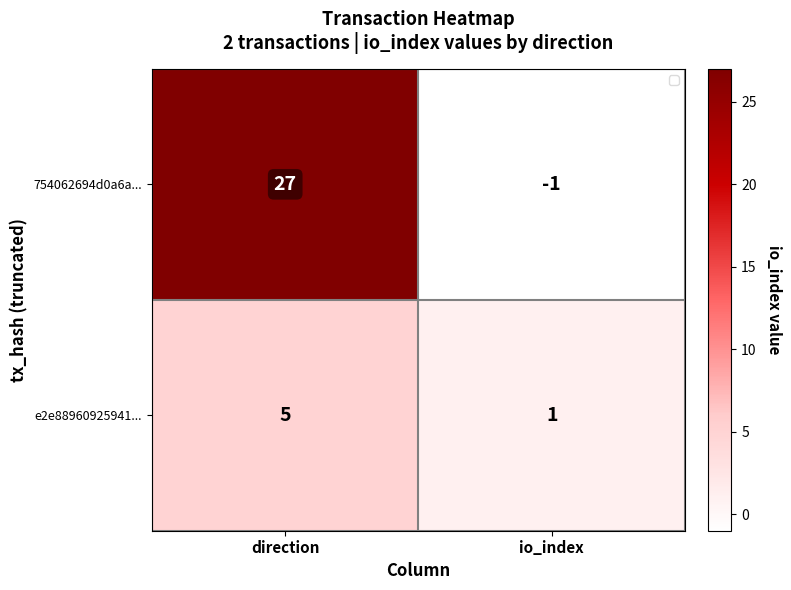

Which category has the lowest value across all series?

io_index